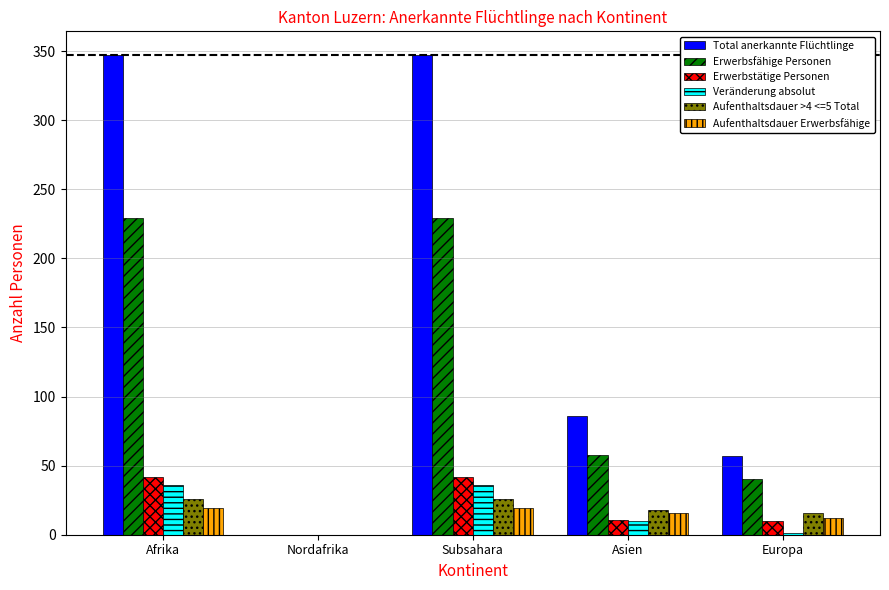

What is the greatest value displayed?

347